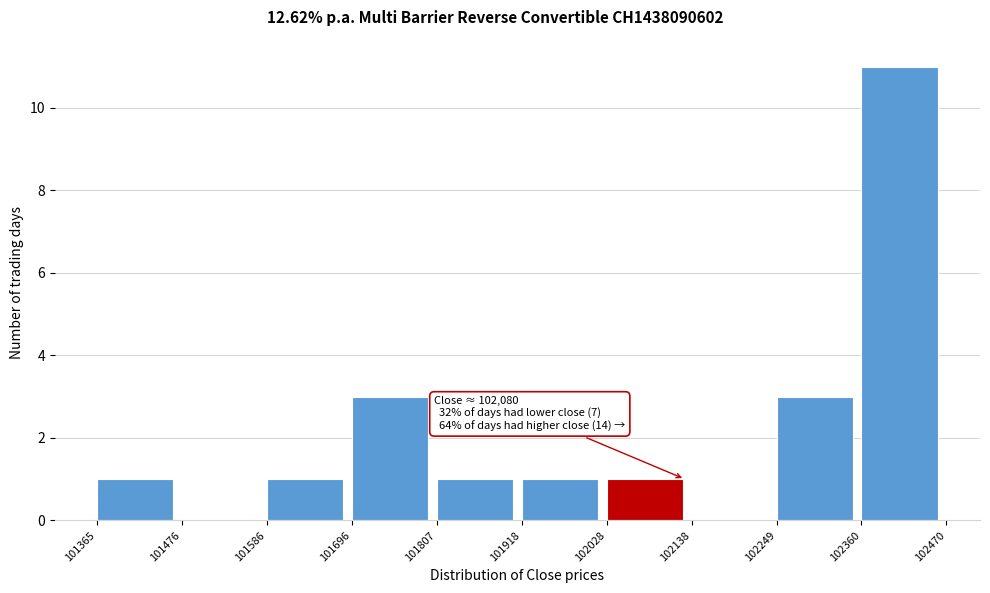

Over which range of the x-axis is the bar tallest?

102360 to 102470